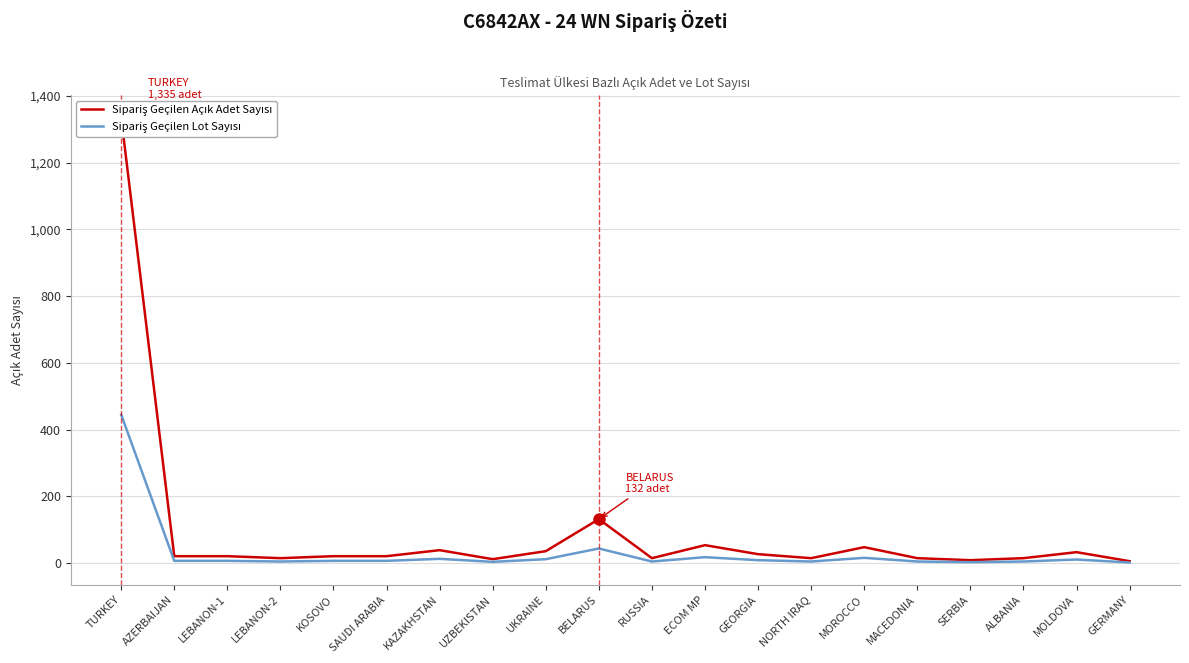

How many data points in Sipariş Geçilen Açık Adet Sayısı are less than 21?

8